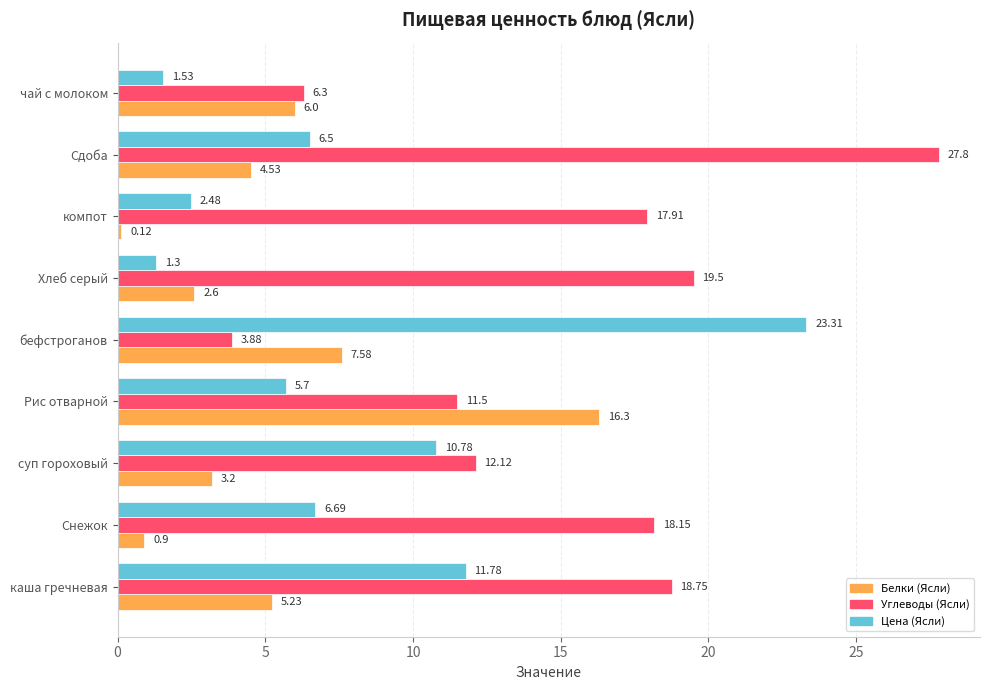

Between суп гороховый and Хлеб серый, which series saw the biggest shift?

Цена (Ясли)